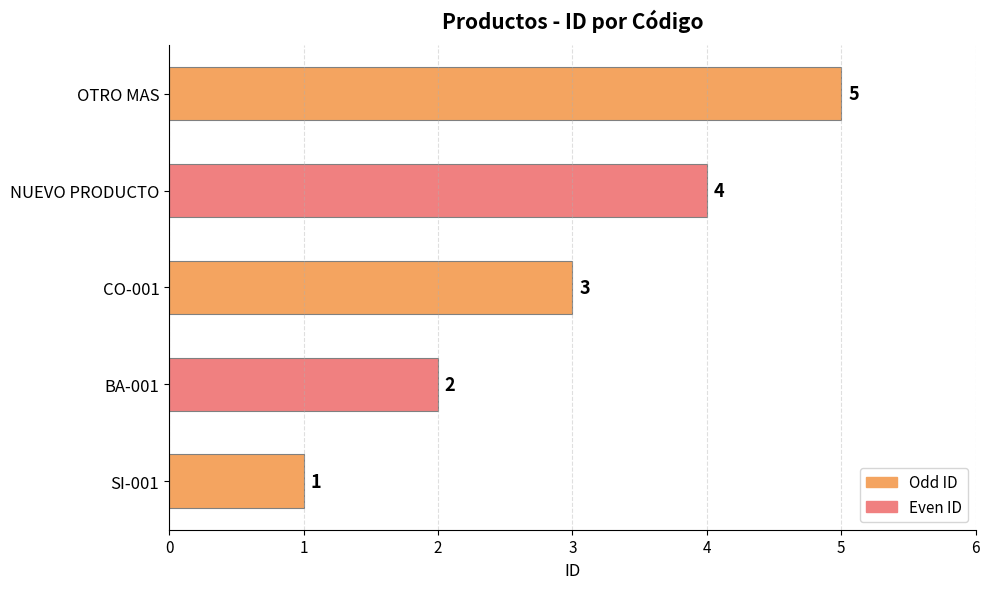

How many series are shown in this chart?

1